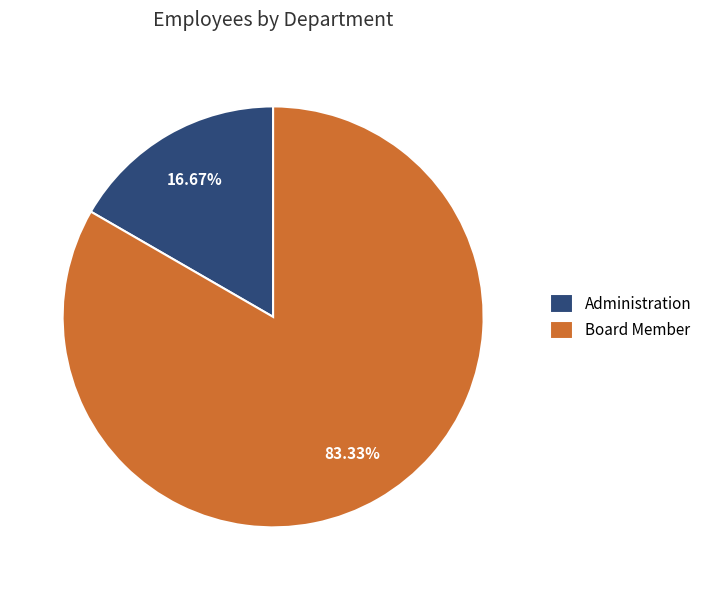

To the nearest percent, what is the difference between the Board Member and Administration slice percentages?

67%